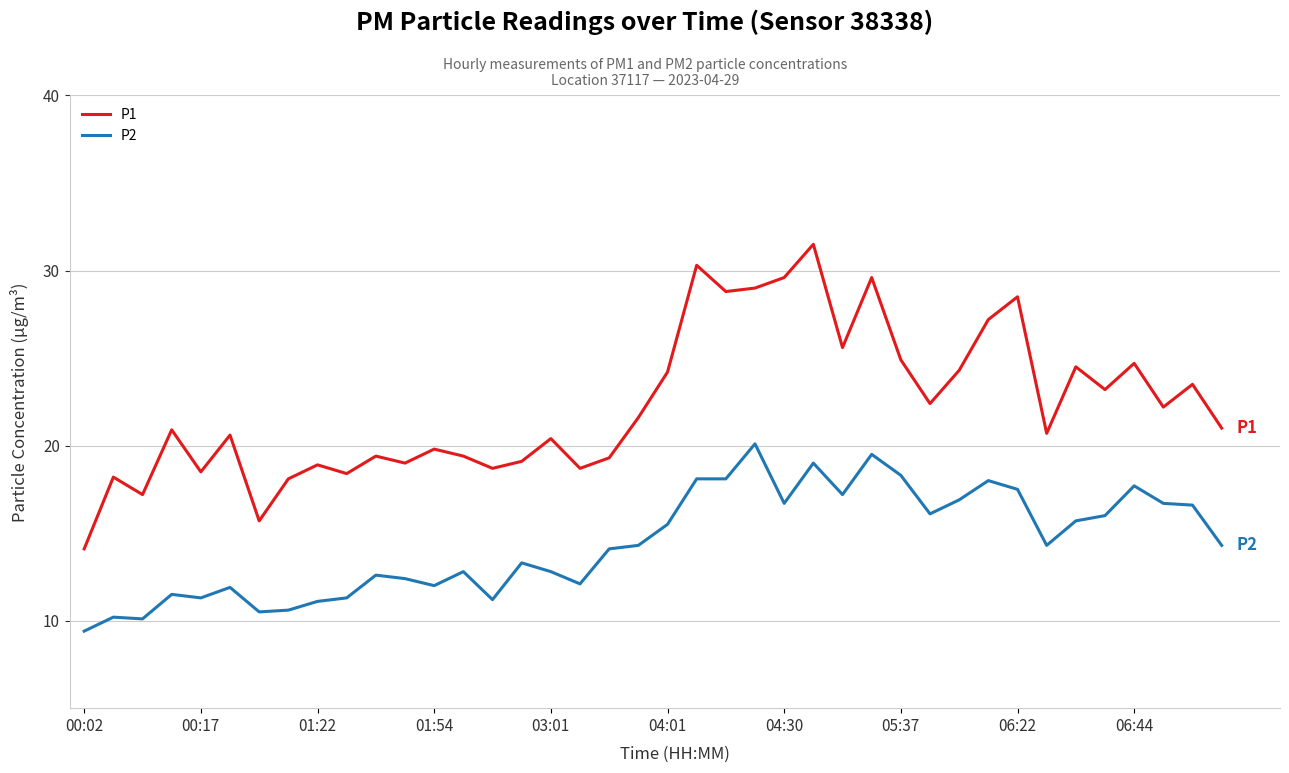

Which series has the widest spread of values?

P1